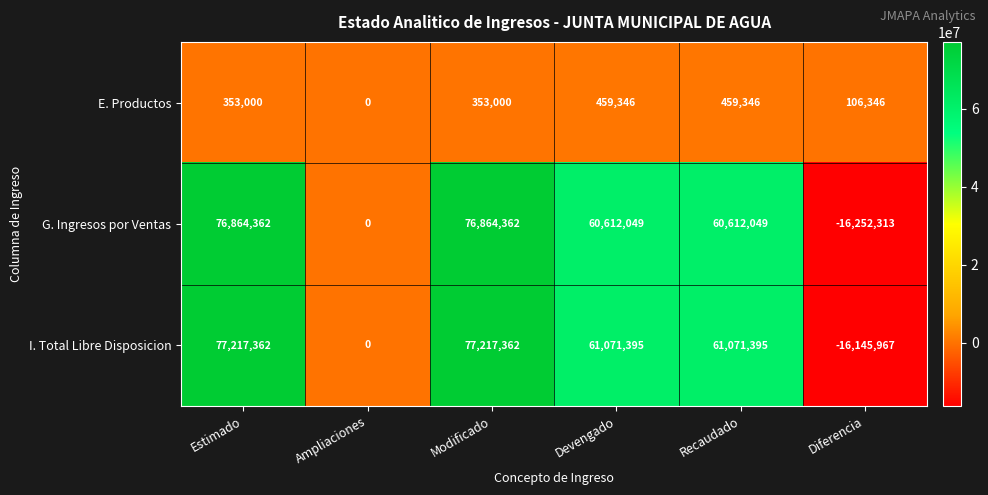

What is the difference between the G. Ingresos por Ventas values at Estimado and Devengado?

16252313